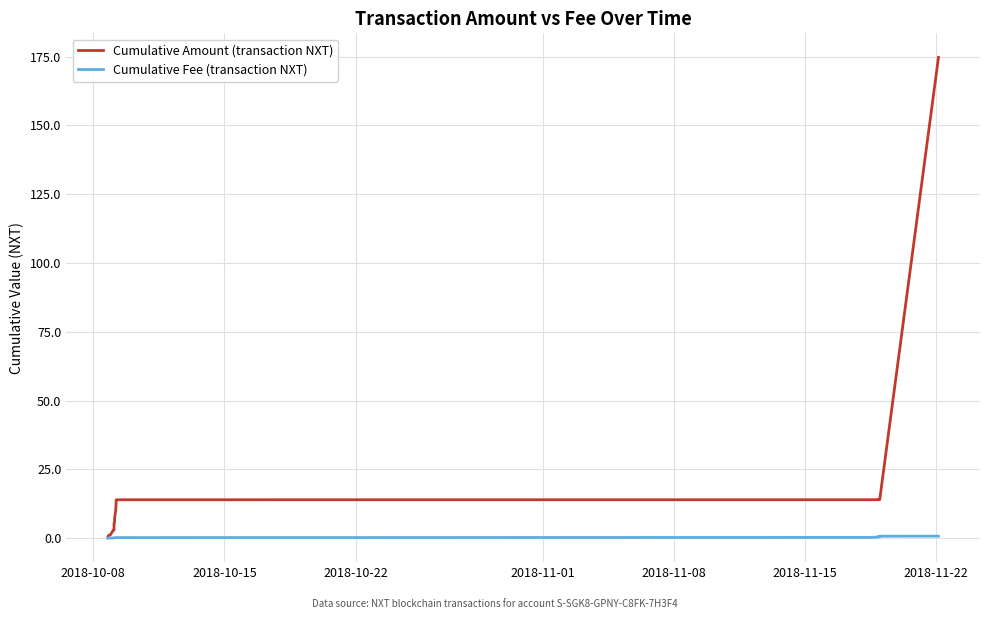

Reading right to left, transcribe all the data shown in this chart.

Cumulative Amount (transaction NXT): 174.7	14.1	14.1	14.1	14.1	14.1	14.1	14.1	14.1	14.1	14.0	14.0	14.0	14.0	14.0	14.0	14.0	14.0	14.0	14.0	14.0	14.0	14.0	13.9	13.9	12.1	10.9	10.0	7.4	5.8	5.3	5.2	3.5	2.9	2.9	2.6	1.2	1.0	0.6	0.4
Cumulative Fee (transaction NXT): 0.7	0.7	0.7	0.7	0.7	0.7	0.7	0.7	0.7	0.6	0.6	0.6	0.6	0.6	0.6	0.6	0.5	0.5	0.5	0.4	0.4	0.3	0.3	0.2	0.2	0.2	0.2	0.2	0.1	0.1	0.1	0.1	0.1	0.1	0.1	0.0	0.0	0.0	0.0	0.0